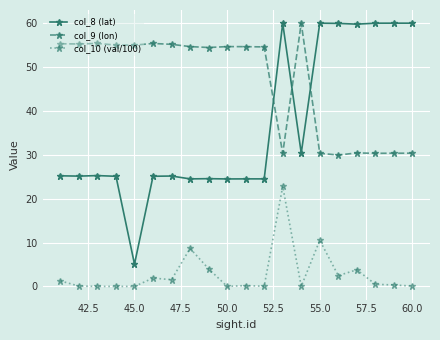

In col_9 (lon), how many points are higher than both neighbors (excluding endpoints)?

5